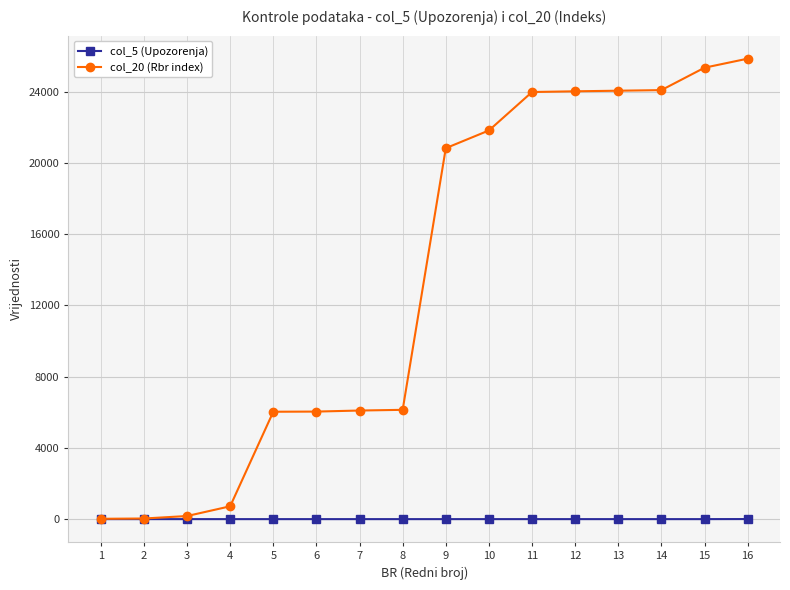

The value of col_5 (Upozorenja) at 9 is 0. True or false?

True